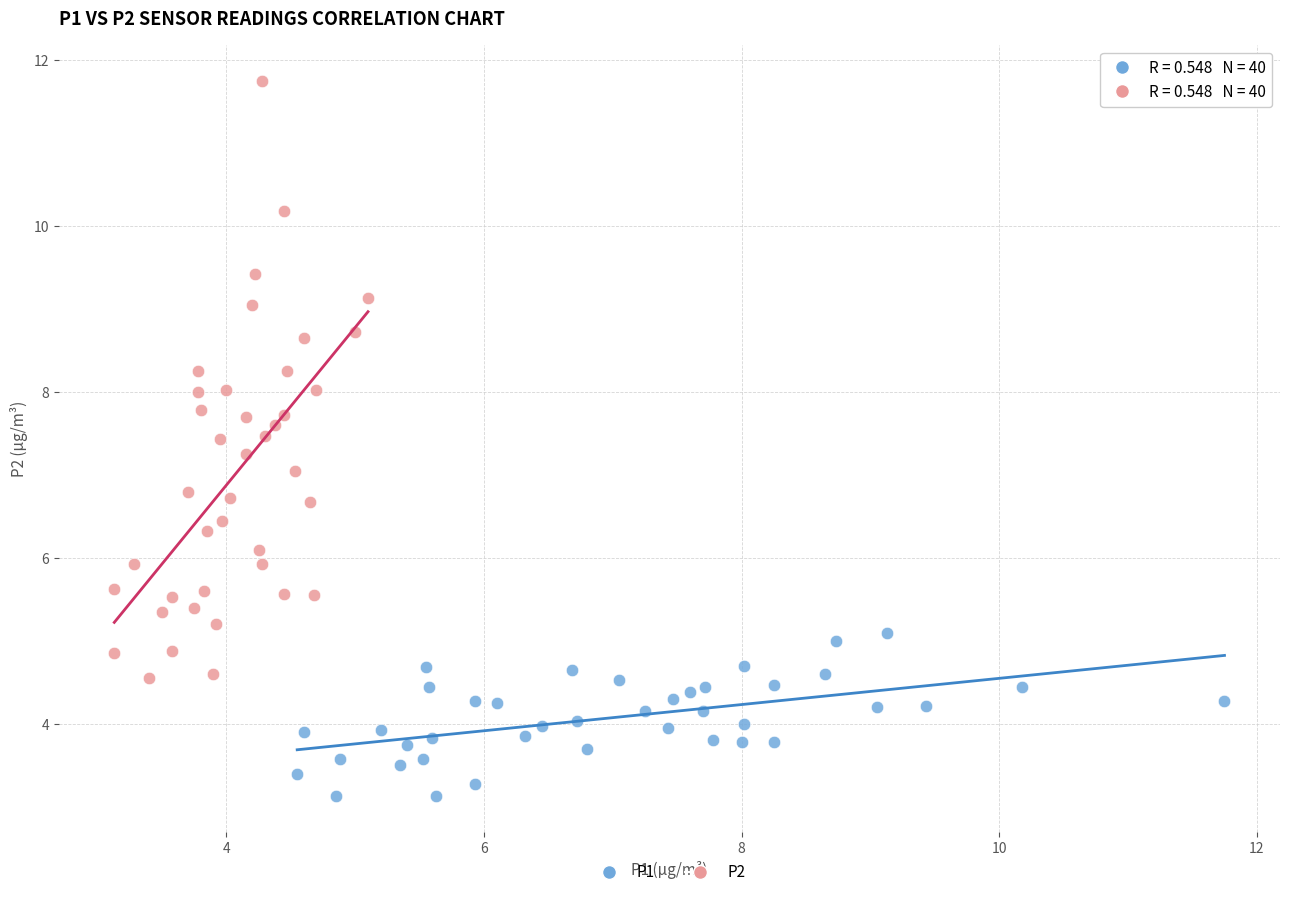

Which series reaches the minimum Y coordinate?

P1